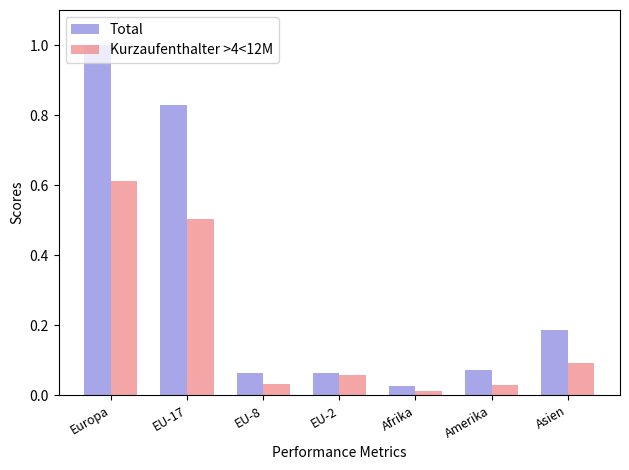

What position from the left is Afrika?

5